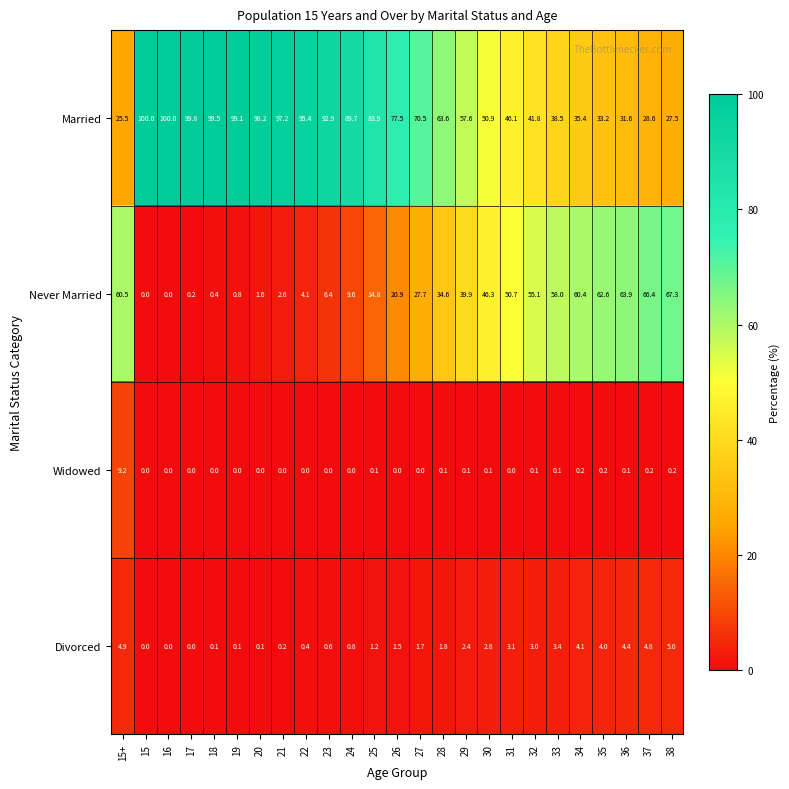

Rank the series at 29 from lowest to highest value.

Widowed, Divorced, Never Married, Married